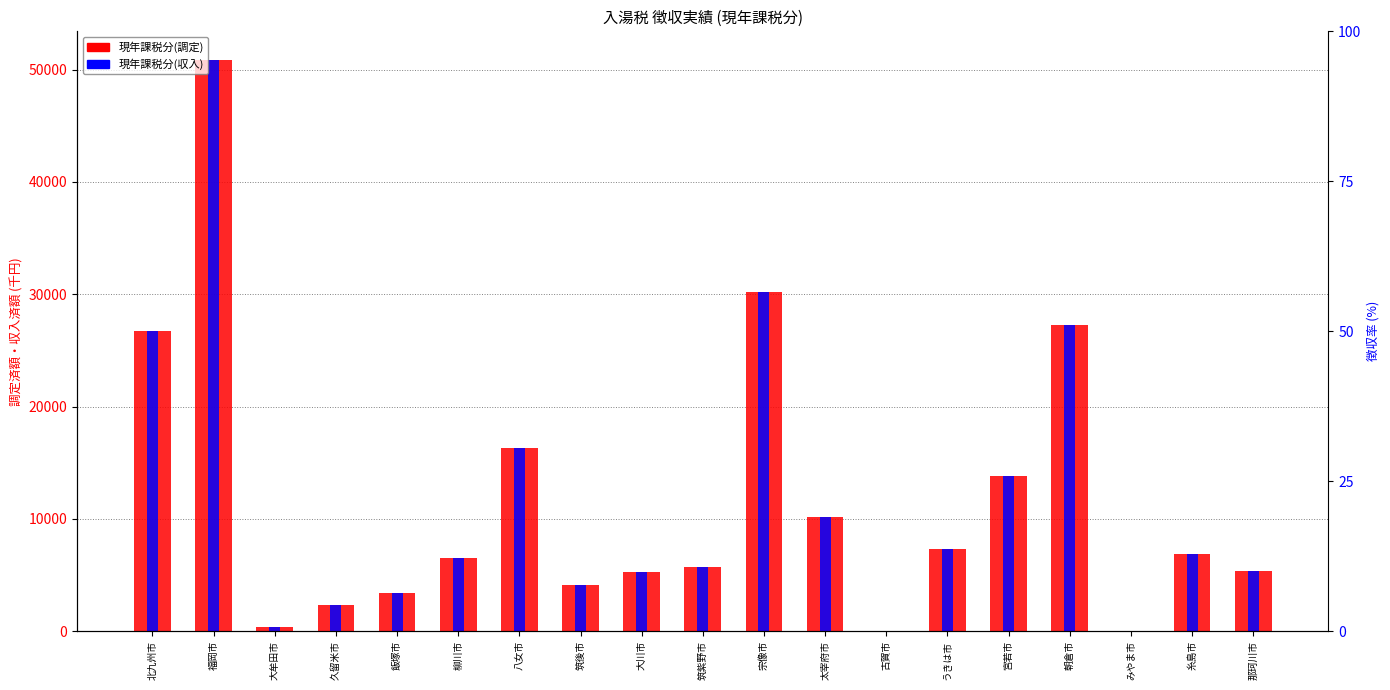

Which category has the lowest value across all series?

みやま市